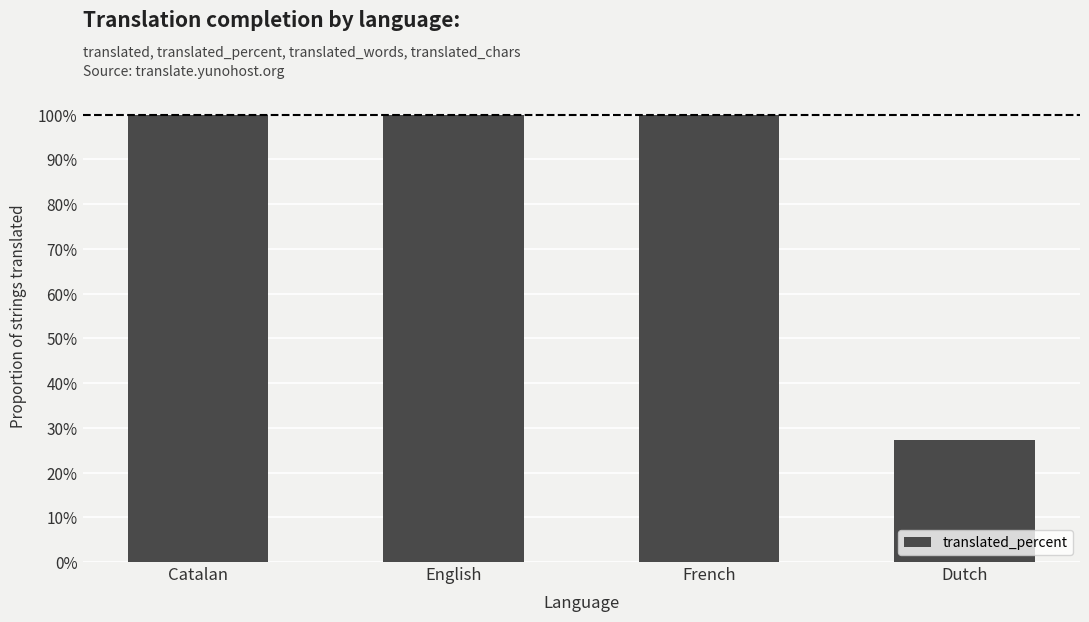

The value at Dutch is 27.2. True or false?

True